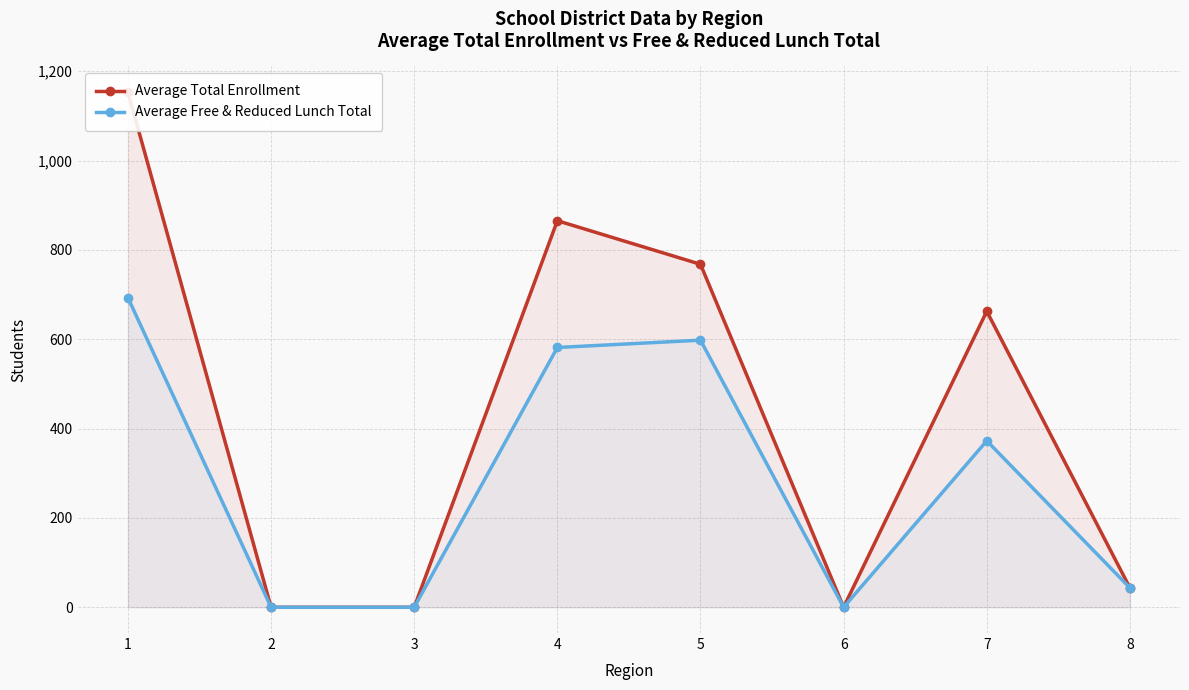

The value of Average Total Enrollment at 6 is 0.0. True or false?

True